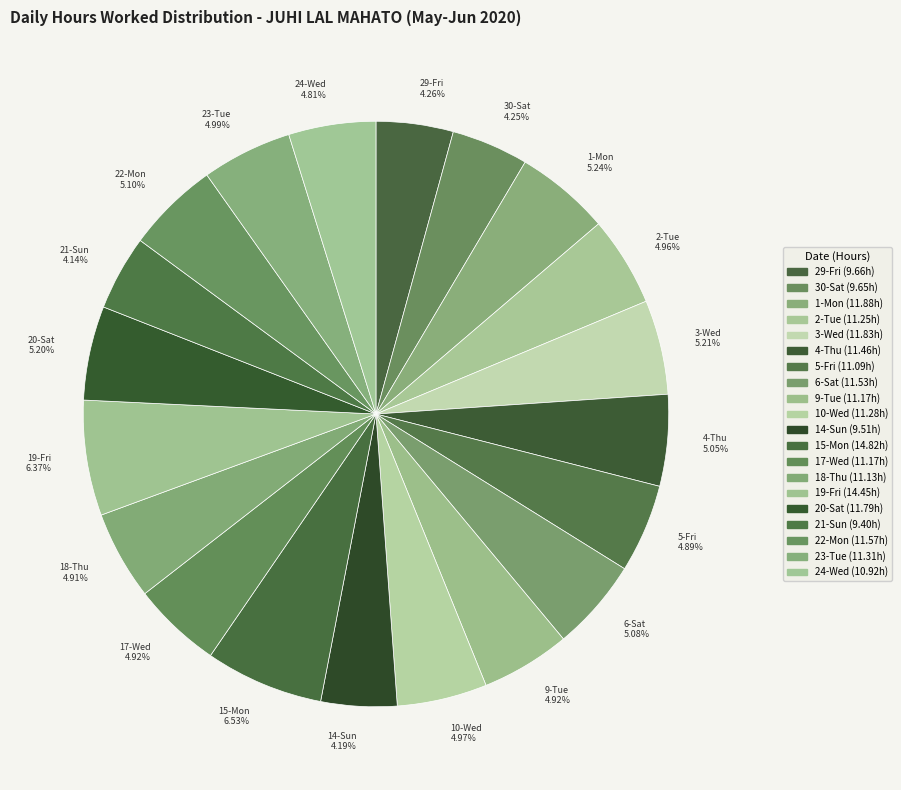

What is the ratio of the value at 22-Mon to the value at 19-Fri?

0.8